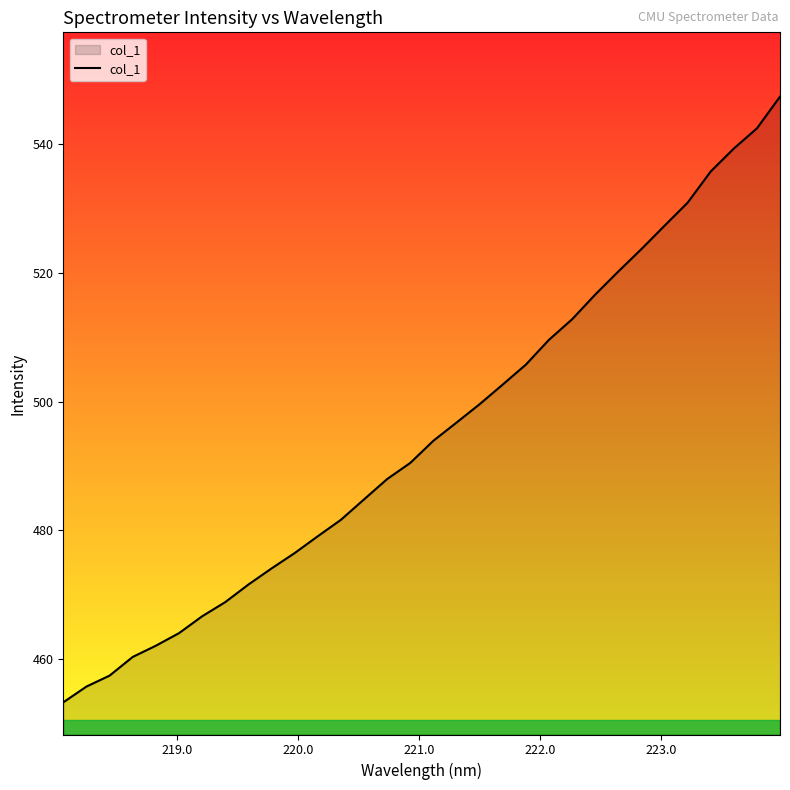

How many series are shown in this chart?

1